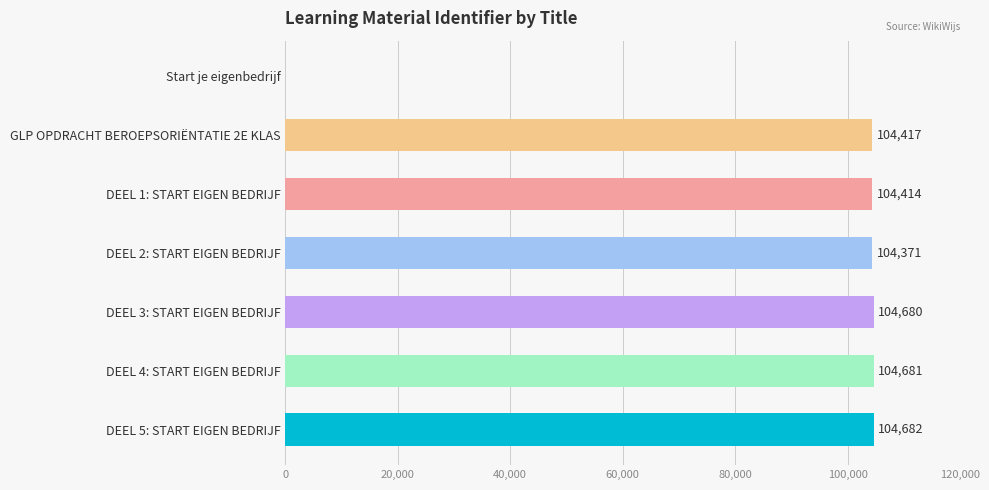

Is it true that the value at DEEL 3: START EIGEN BEDRIJF is 104680?

True